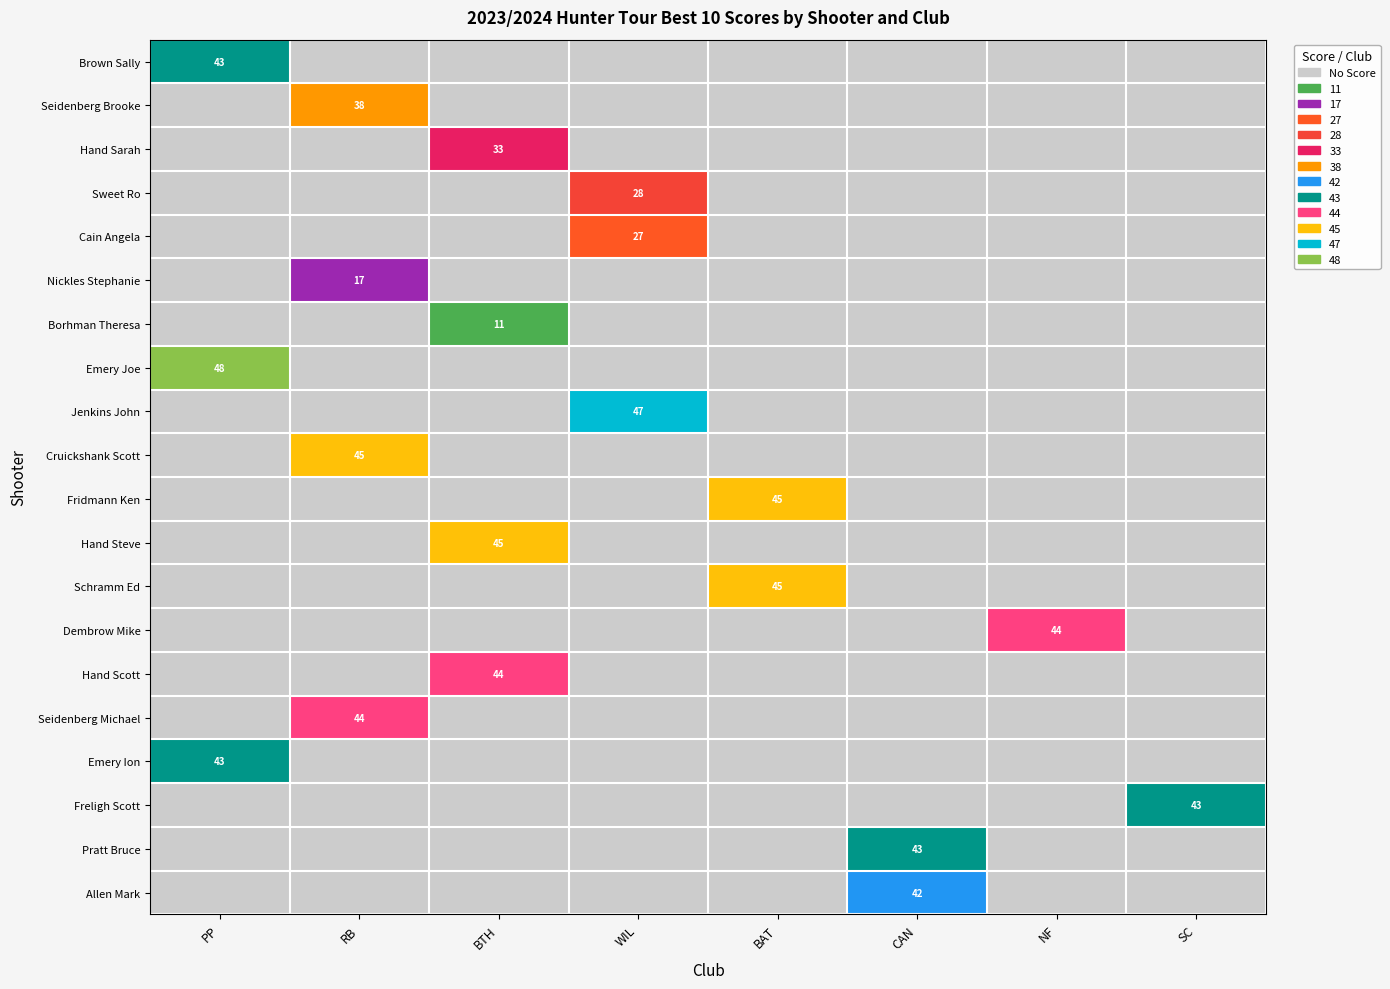

Which has a higher value, BTH or PP?

PP